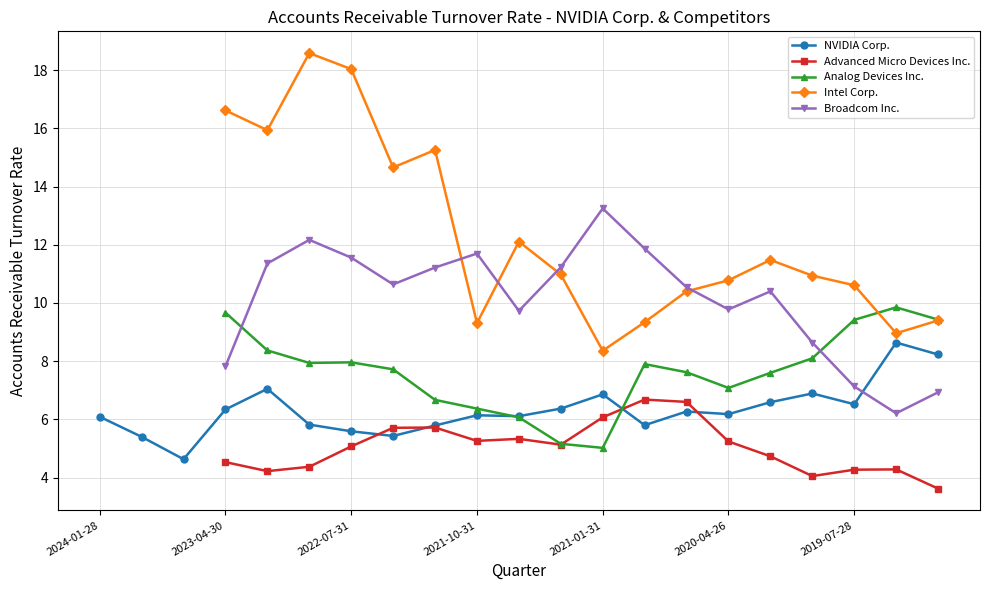

How many lines are shown in the chart?

5